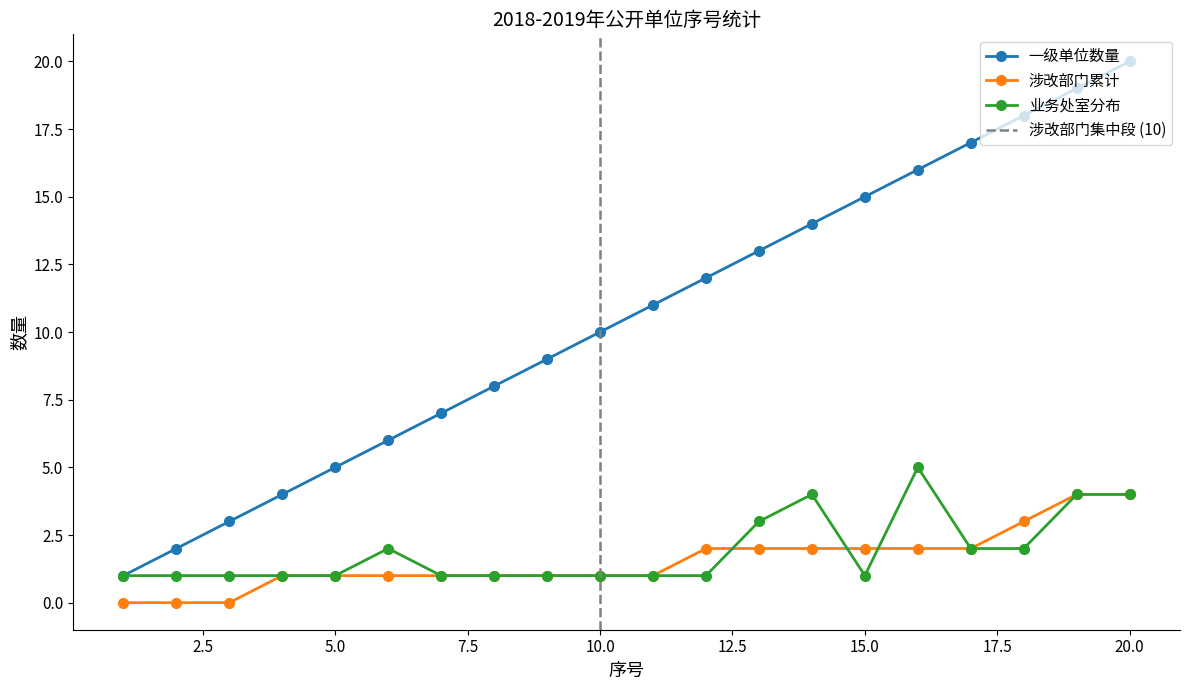

Is it true that 涉改部门累计 equals 1 at 8?

True